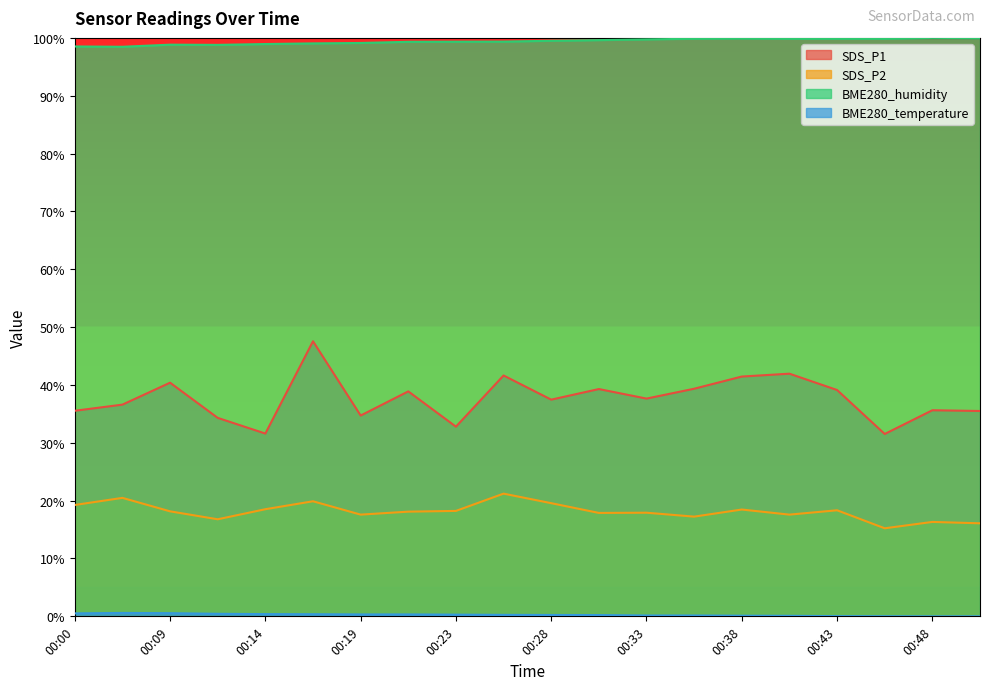

Reading right to left, extract all data points from this chart.

SDS_P1: 00:51=35.5	00:48=35.6	00:46=31.5	00:43=39.1	00:41=41.9	00:38=41.5	00:36=39.3	00:33=37.6	00:31=39.3	00:28=37.5	00:26=41.6	00:23=32.8	00:21=38.9	00:19=34.7	00:16=47.6	00:14=31.6	00:11=34.3	00:09=40.4	00:03=36.6	00:00=35.5
SDS_P2: 00:51=16.1	00:48=16.3	00:46=15.2	00:43=18.3	00:41=17.6	00:38=18.5	00:36=17.2	00:33=17.9	00:31=17.9	00:28=19.6	00:26=21.2	00:23=18.2	00:21=18.1	00:19=17.6	00:16=19.9	00:14=18.5	00:11=16.8	00:09=18.2	00:03=20.5	00:00=19.3
BME280_humidity: 00:51=100.0	00:48=100.0	00:46=99.9	00:43=99.9	00:41=99.9	00:38=99.9	00:36=99.9	00:33=99.7	00:31=99.6	00:28=99.5	00:26=99.4	00:23=99.3	00:21=99.3	00:19=99.1	00:16=99.0	00:14=98.9	00:11=98.8	00:09=98.8	00:03=98.5	00:00=98.5
BME280_temperature: 00:51=0.0	00:48=0.0	00:46=0.0	00:43=0.0	00:41=0.1	00:38=0.1	00:36=0.1	00:33=0.1	00:31=0.2	00:28=0.2	00:26=0.3	00:23=0.3	00:21=0.3	00:19=0.3	00:16=0.4	00:14=0.4	00:11=0.4	00:09=0.5	00:03=0.6	00:00=0.5